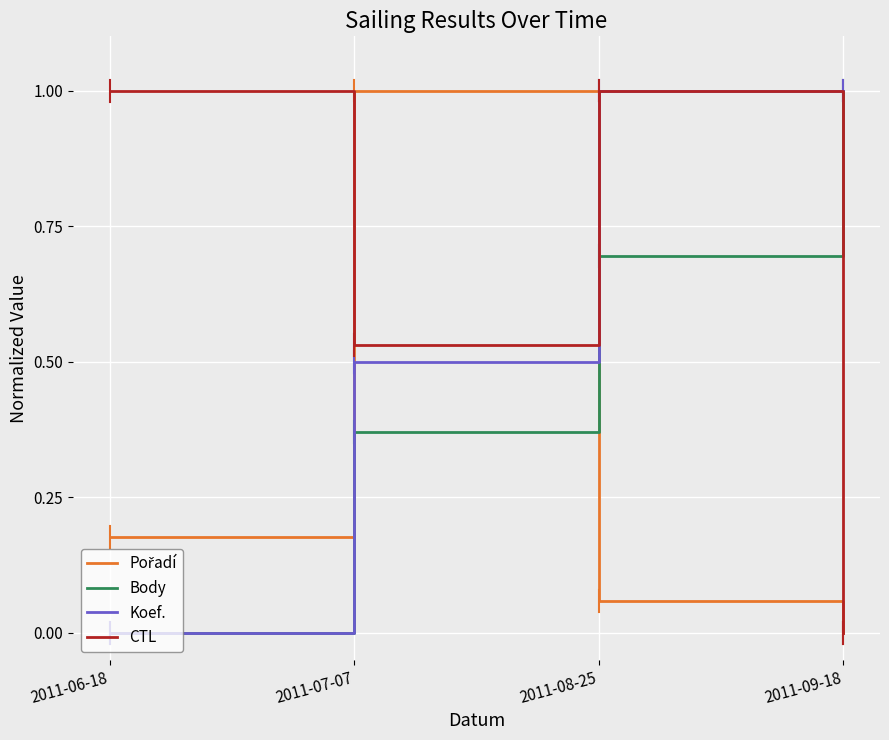

Which series ends up on top after the final intersection of Body and CTL?

Body